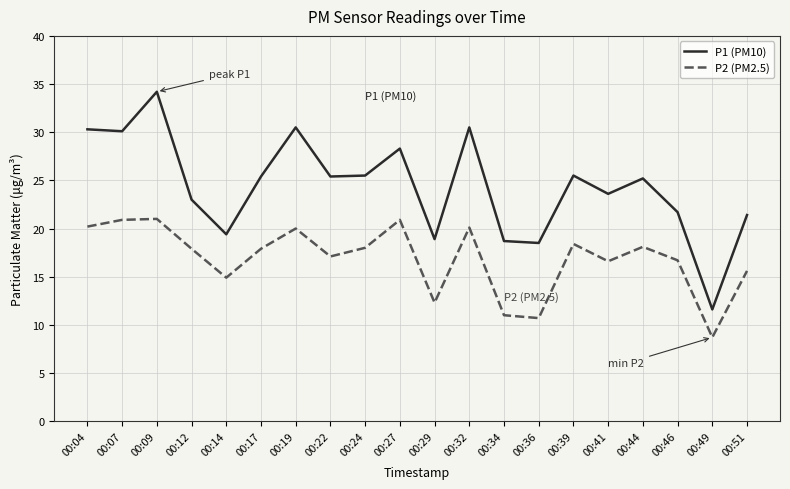

What is the maximum value for P2 (PM2.5)?

21.0